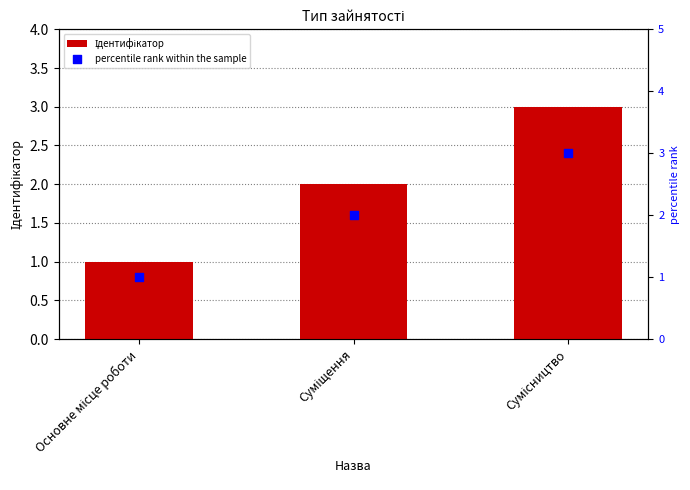

Which series reaches the minimum Y coordinate?

Ідентифікатор